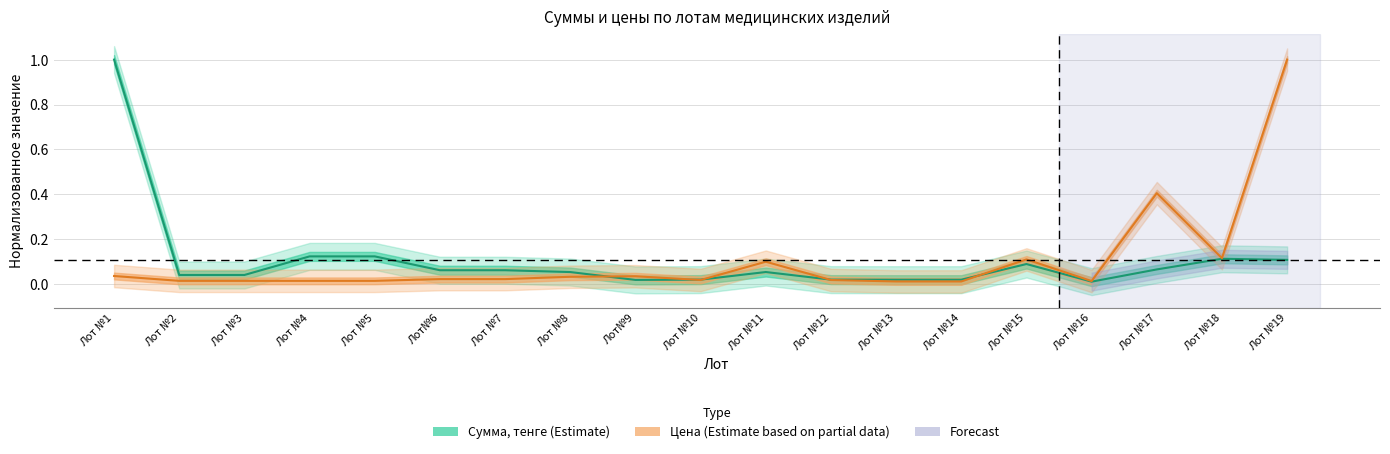

How many interior local peaks does the Цена (Estimate based on partial data) series have?

4